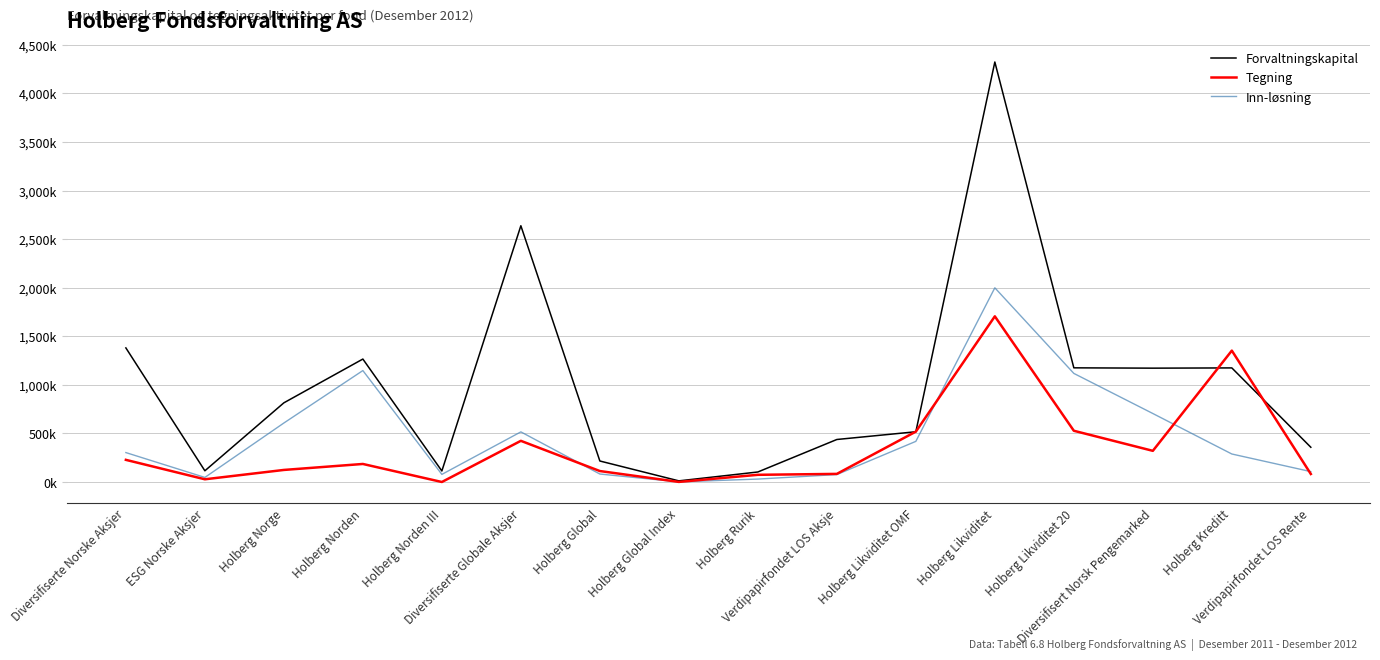

Does the chart display data point markers on the line(s)?

No